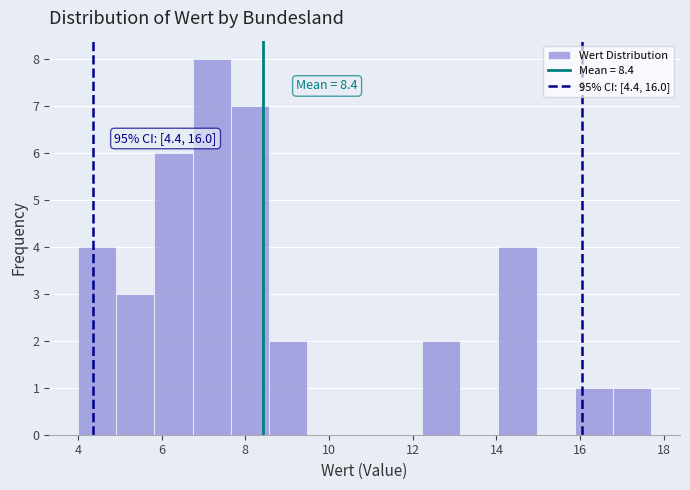

Which range on the x-axis has the tallest bar?

6.8 to 7.6